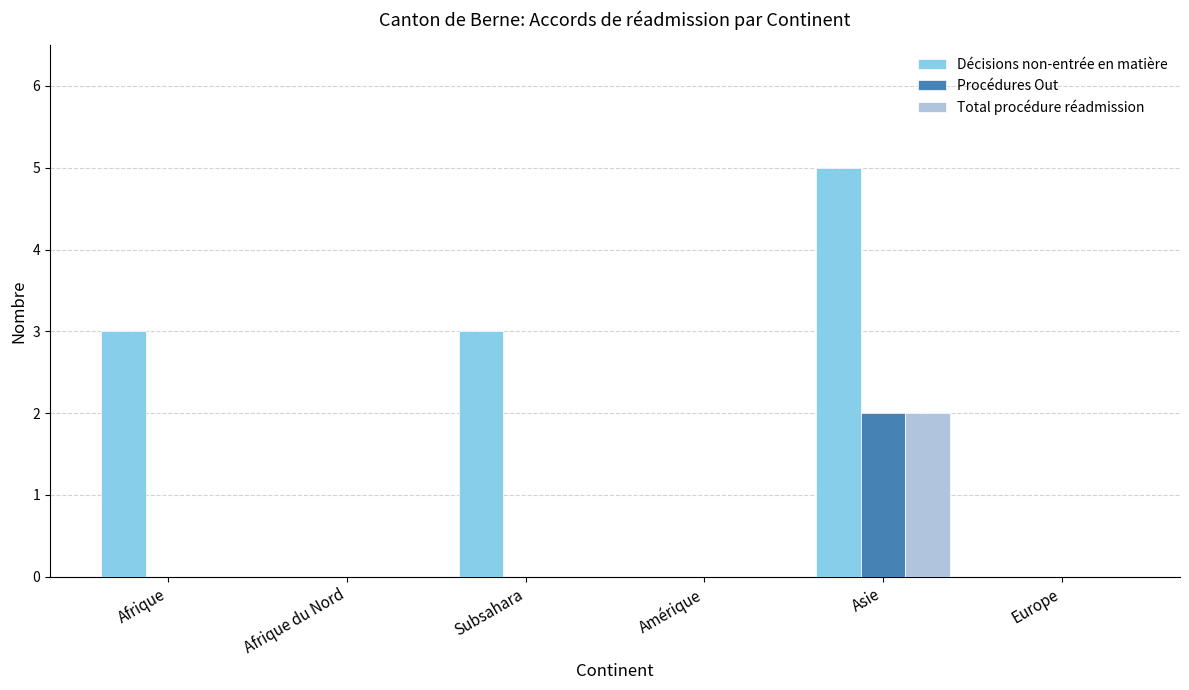

Which series changed the most between Afrique du Nord and Asie?

Décisions non-entrée en matière